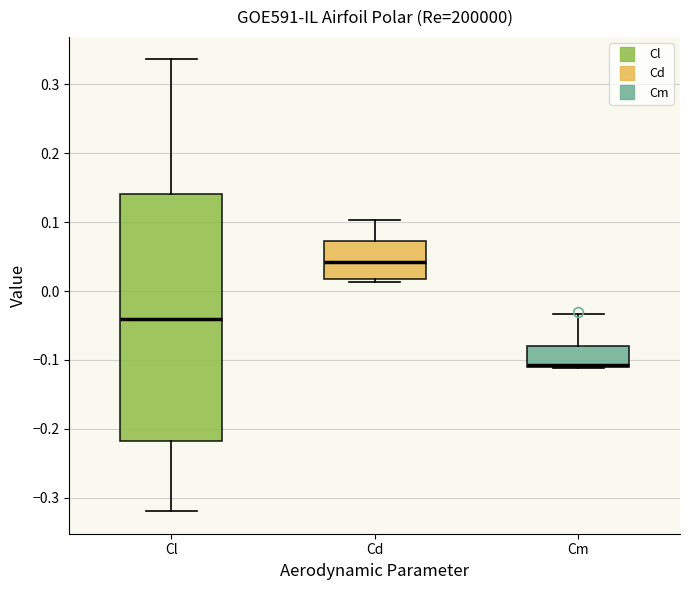

Reading left to right, read every box against the y-axis: the position of its median line, the range the box covers, and the ends of its whiskers. The values are not printed on the chart, so give them approximately, as read against the axis.

Cl: median -0.04, box -0.22 to 0.14, whiskers -0.32 to 0.34
Cd: median 0.04, box 0.02 to 0.07, whiskers 0.01 to 0.10
Cm: median -0.11 (just above the box's lower edge), box -0.11 to -0.08, whiskers -0.11 to -0.03